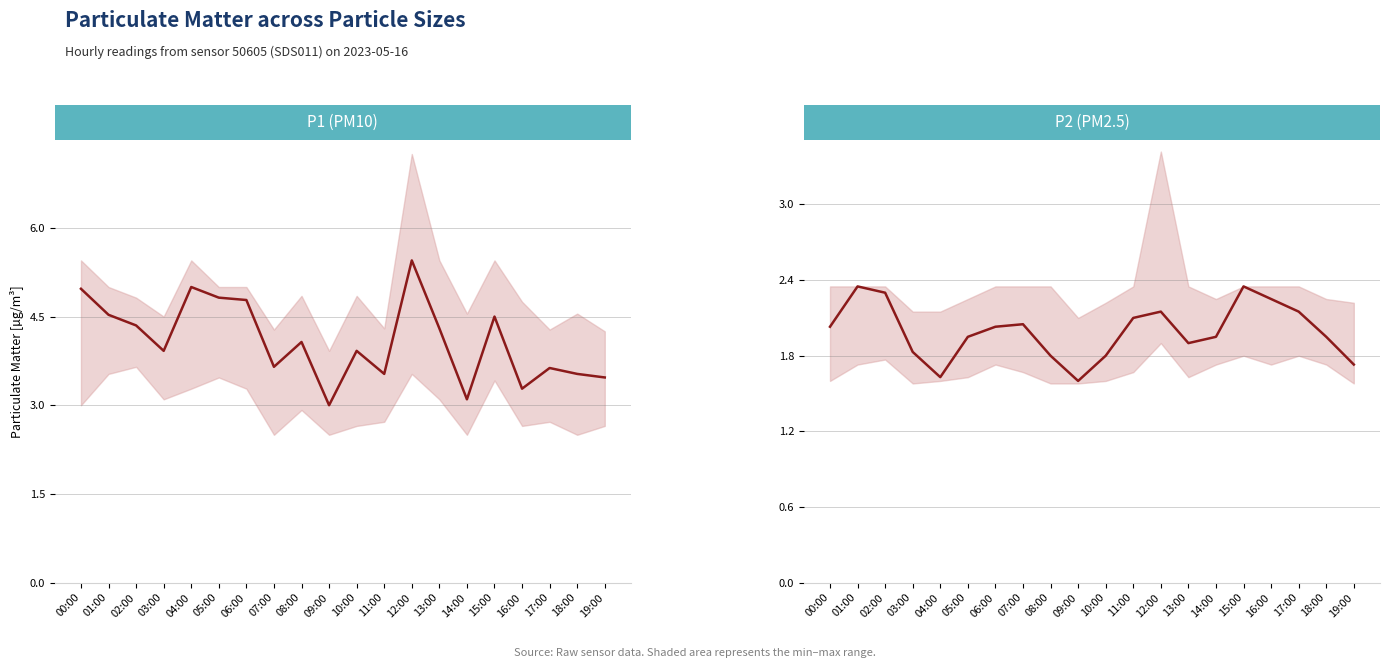

Reading right to left, what are all the values shown in this chart?

P1 (PM10): 19:00=3.5	18:00=3.5	17:00=3.6	16:00=3.3	15:00=4.5	14:00=3.1	13:00=4.3	12:00=5.5	11:00=3.5	10:00=3.9	09:00=3.0	08:00=4.1	07:00=3.6	06:00=4.8	05:00=4.8	04:00=5.0	03:00=3.9	02:00=4.3	01:00=4.5	00:00=5.0
P2 (PM2.5): 19:00=1.7	18:00=1.9	17:00=2.1	16:00=2.2	15:00=2.4	14:00=1.9	13:00=1.9	12:00=2.1	11:00=2.1	10:00=1.8	09:00=1.6	08:00=1.8	07:00=2.0	06:00=2.0	05:00=1.9	04:00=1.6	03:00=1.8	02:00=2.3	01:00=2.4	00:00=2.0